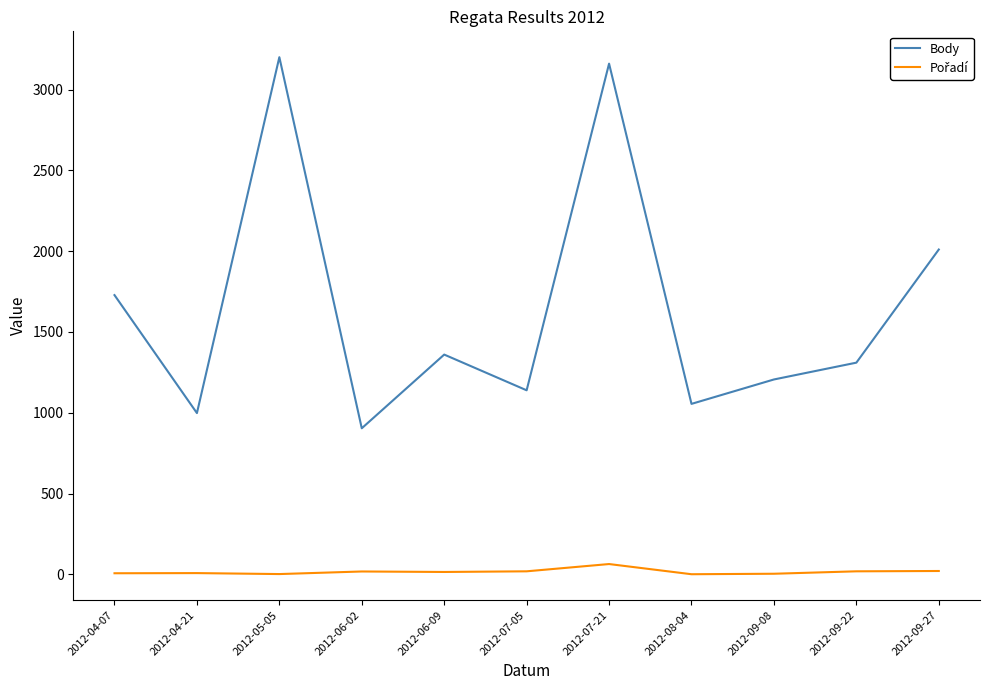

Does the chart display data point markers on the line(s)?

No